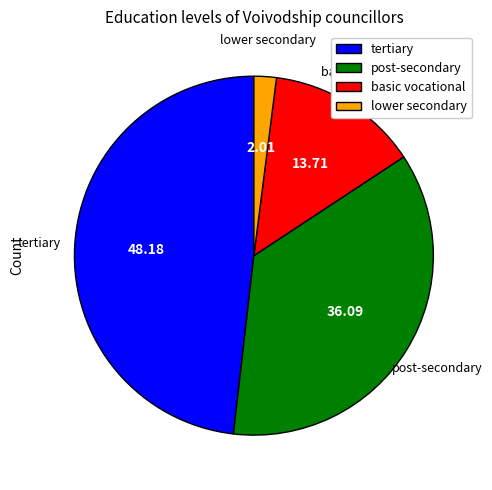

Is there any slice that represents more than half of the pie?

No